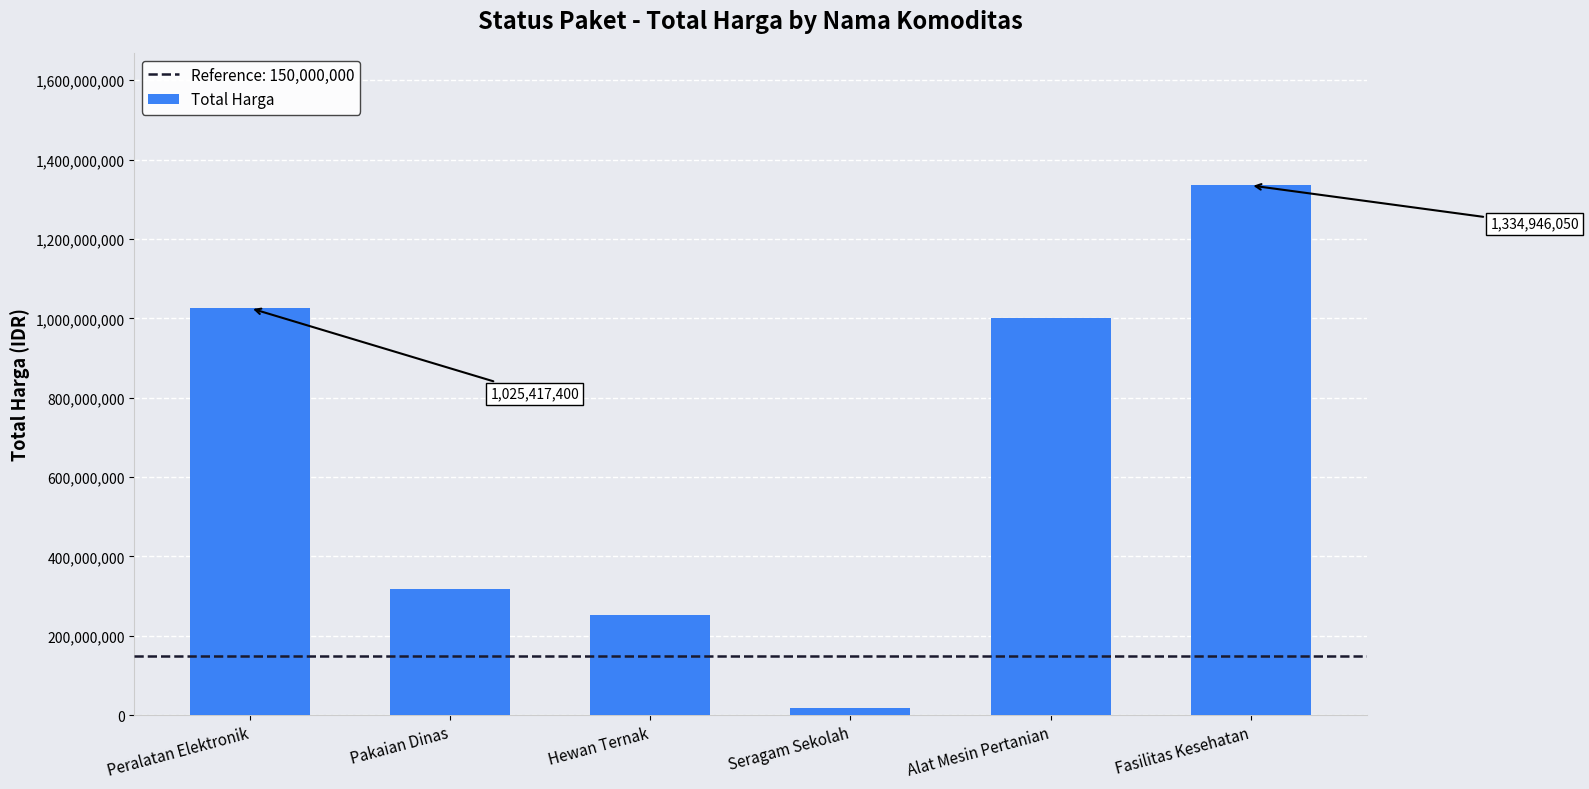

What is the label of the 1st bar from the right?

Fasilitas Kesehatan